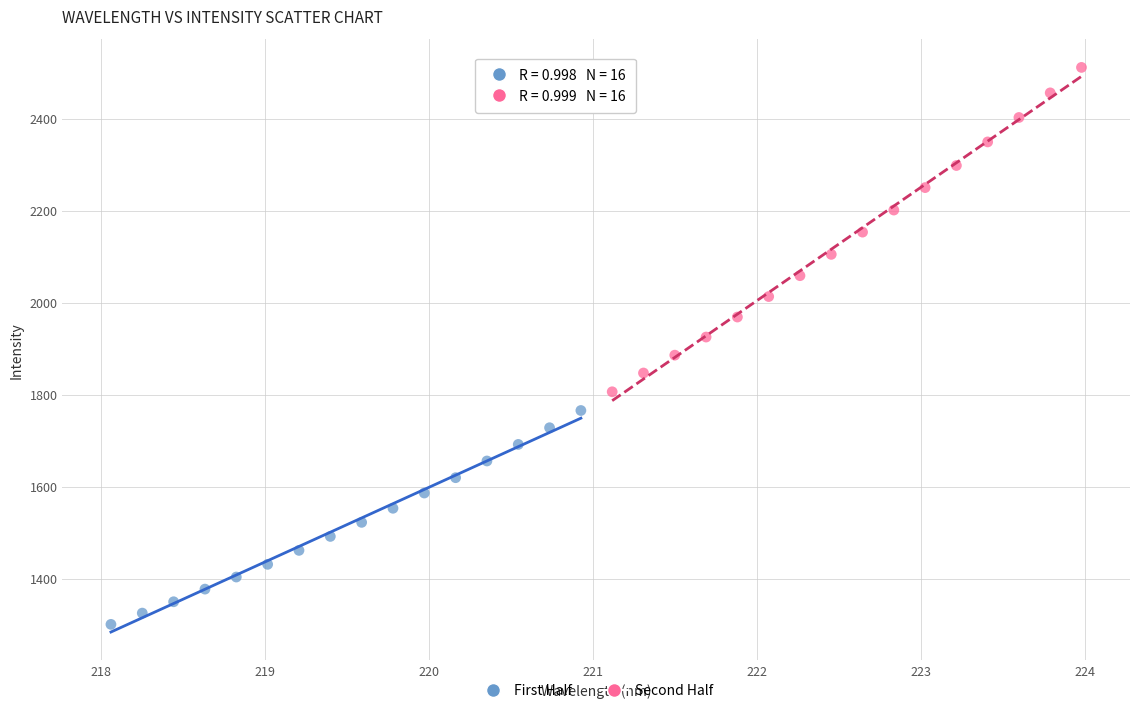

Which series reaches the maximum Y coordinate?

Second Half